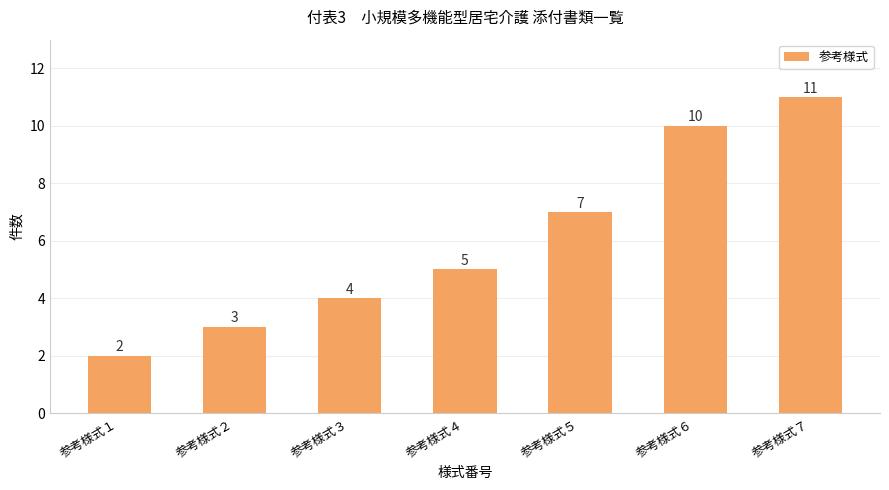

What is the smallest value displayed?

2